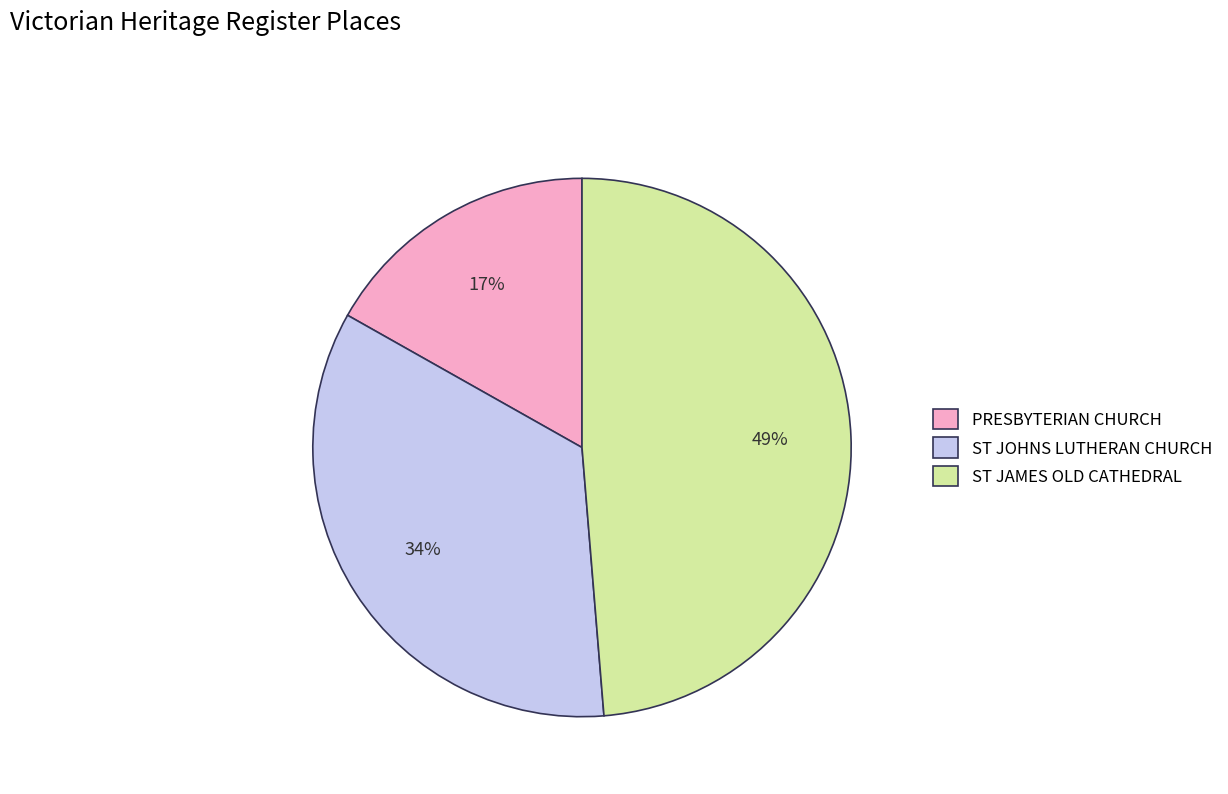

To the nearest percent, what percentage of the pie is PRESBYTERIAN CHURCH?

17%